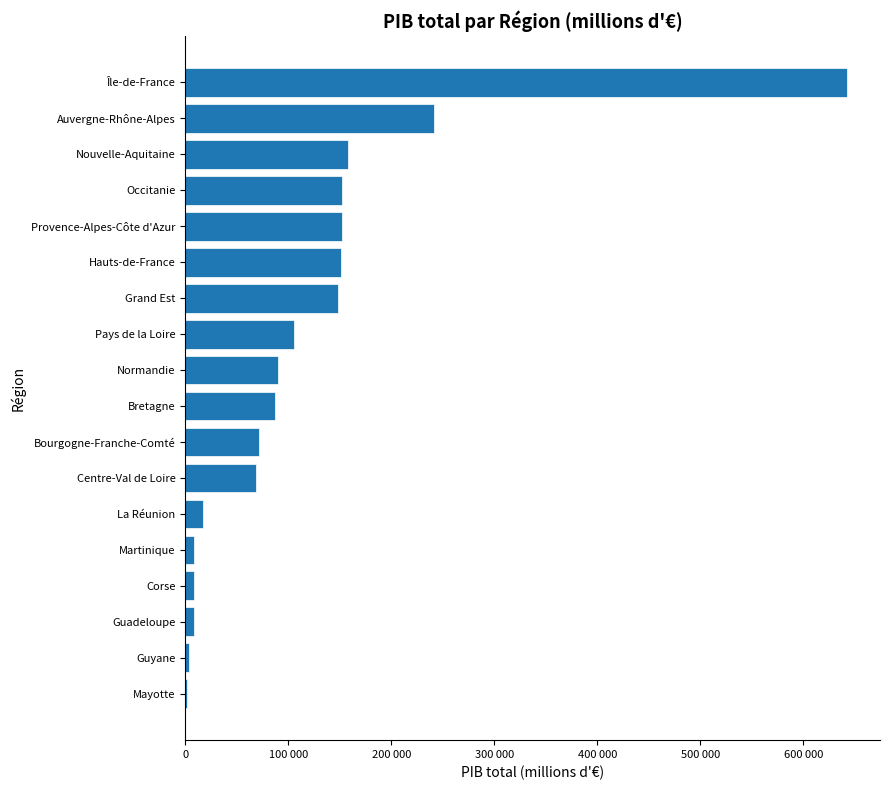

How many series are shown in this chart?

1